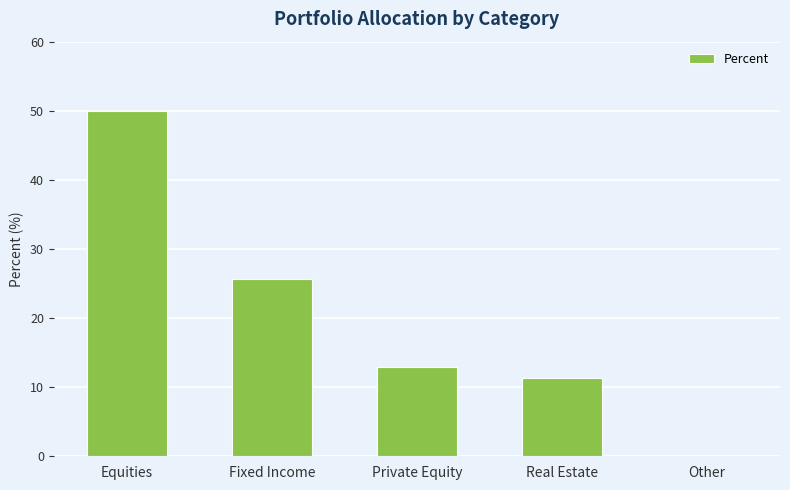

Which category has the highest value across all series?

Equities